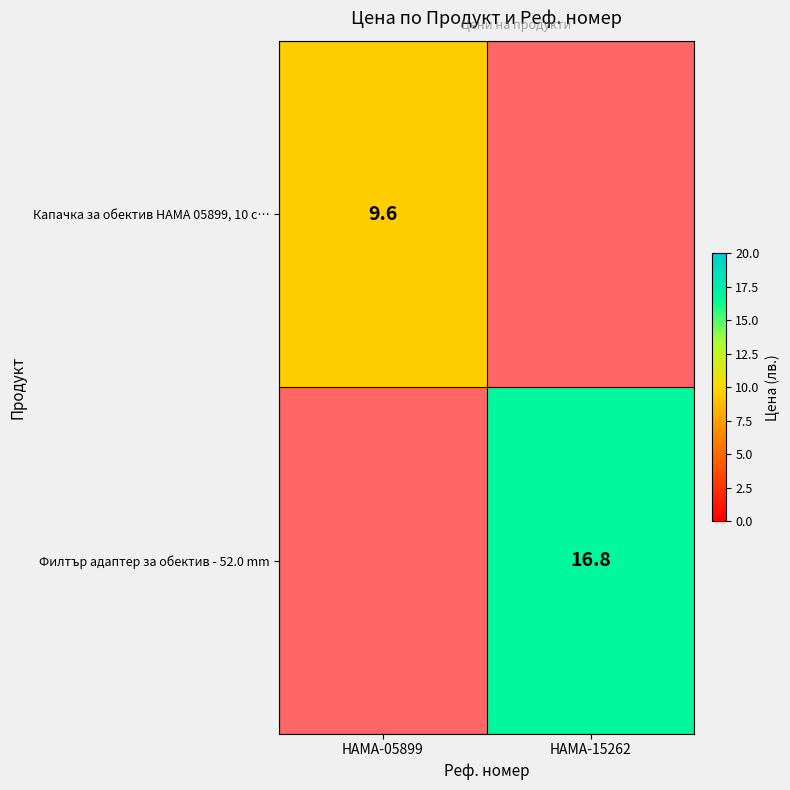

Between HAMA-05899 and HAMA-15262, which is larger?

HAMA-15262